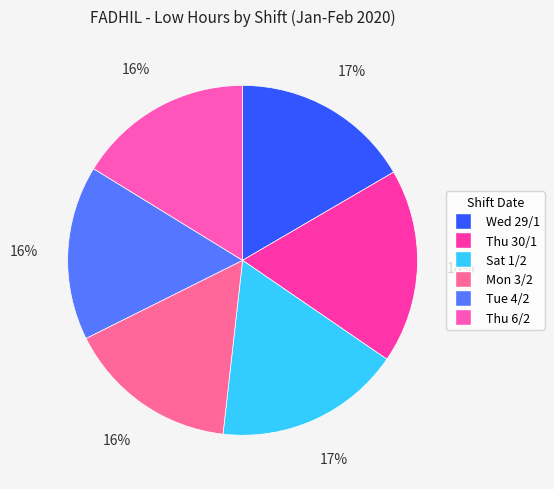

Is it true that Wed 29/1 is 9% of the pie?

False